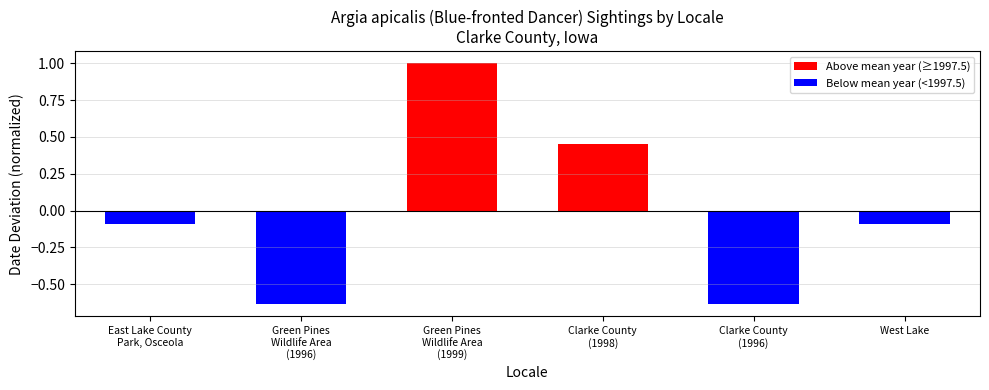

How many values are below 0?

4